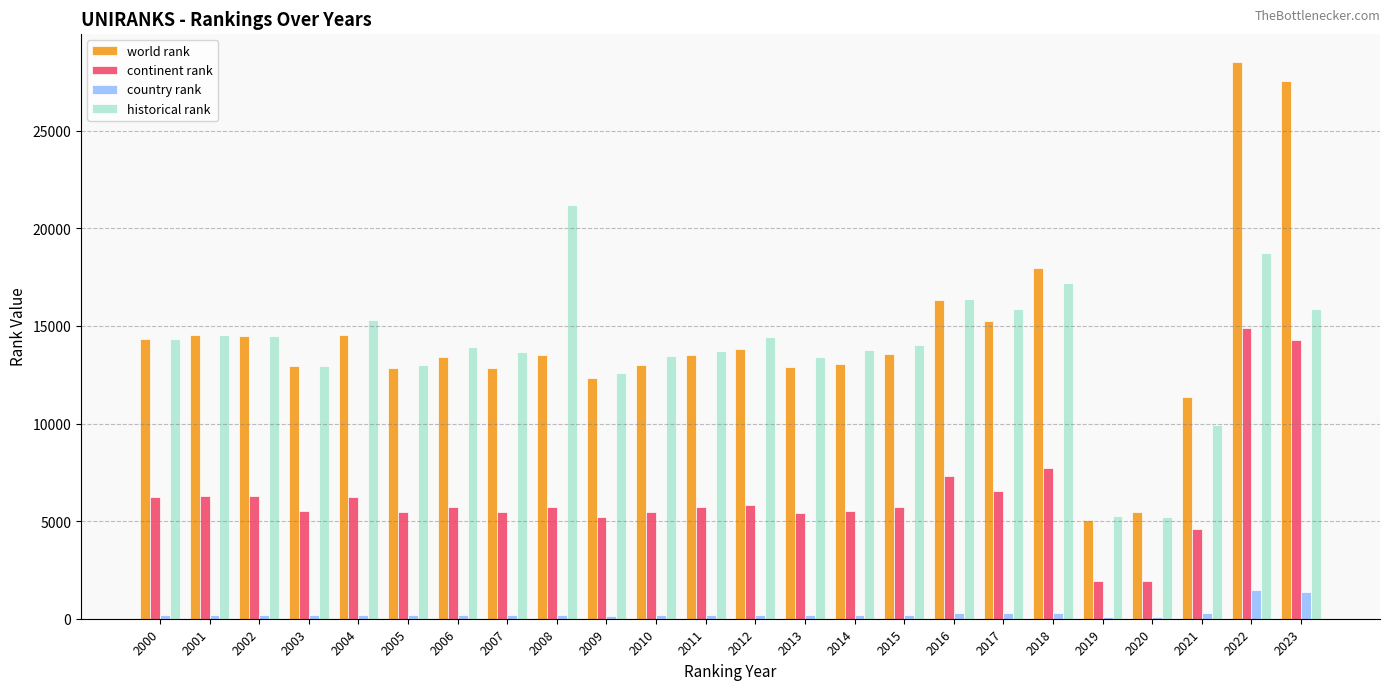

Where does the historical rank series first go above 14013?

2000